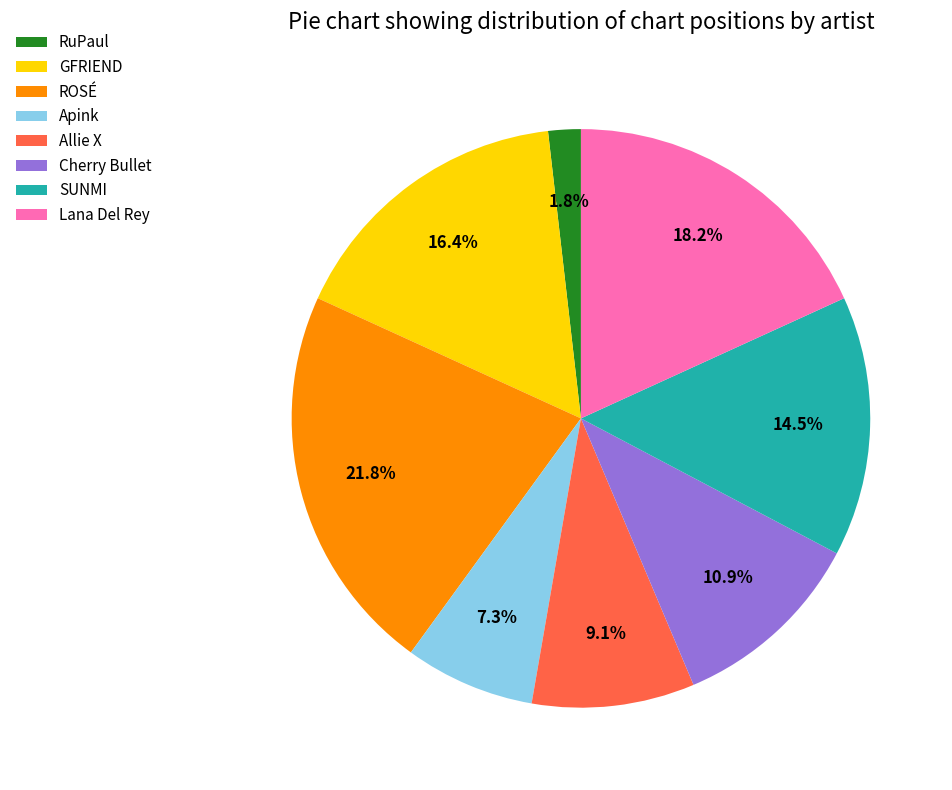

To the nearest percent, what portion does Allie X represent?

9%